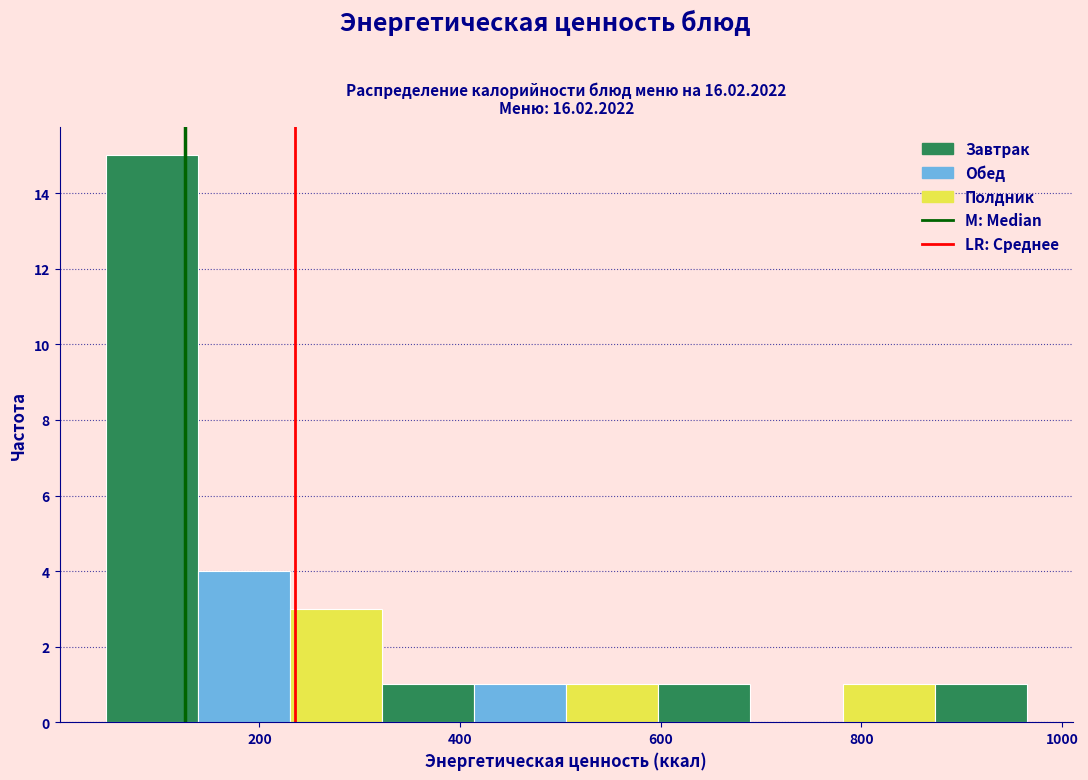

Reading left to right, list every bar in this chart as the range it spans on the x-axis followed by its height. Neither the bar edges nor the heights are printed on the chart, so give them approximately, as read against the axes.

40 to 140: 15
140 to 240: 4
240 to 320: 3
320 to 420: 1
420 to 500: 1
500 to 600: 1
600 to 680: 1
680 to 780: 0
780 to 880: 1
880 to 960: 1